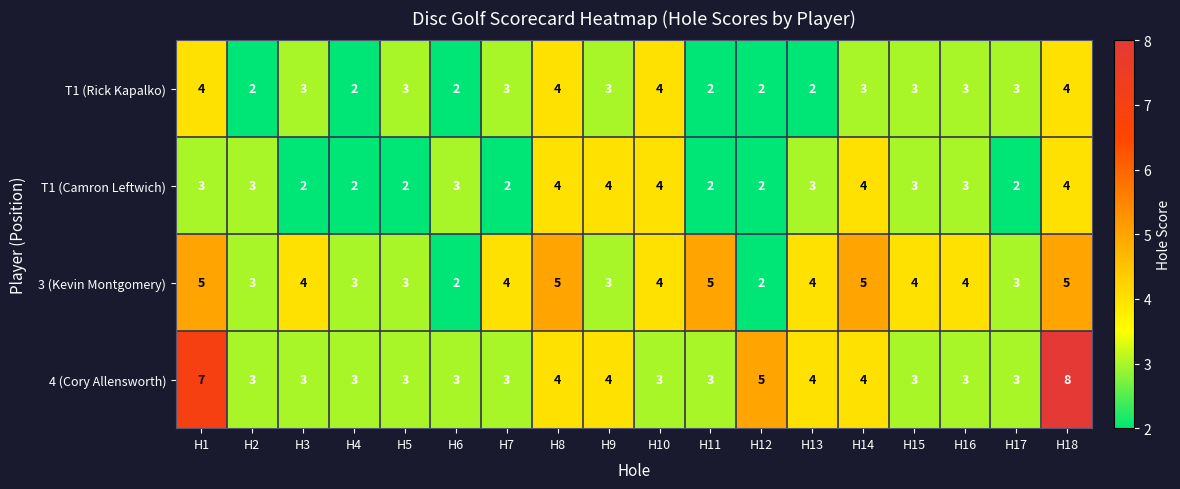

What is the highest value of the T1 (Rick Kapalko) series?

4